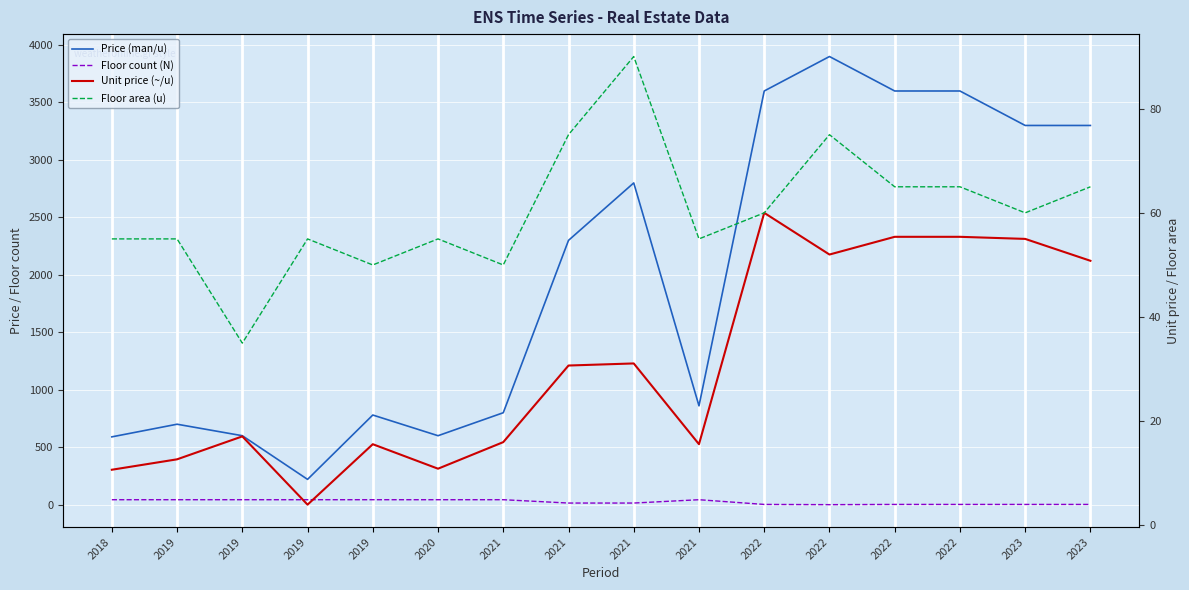

Rank the series at 2019 from lowest to highest value.

Unit price (~/u), Floor count (N), Floor area (u), Price (man/u)